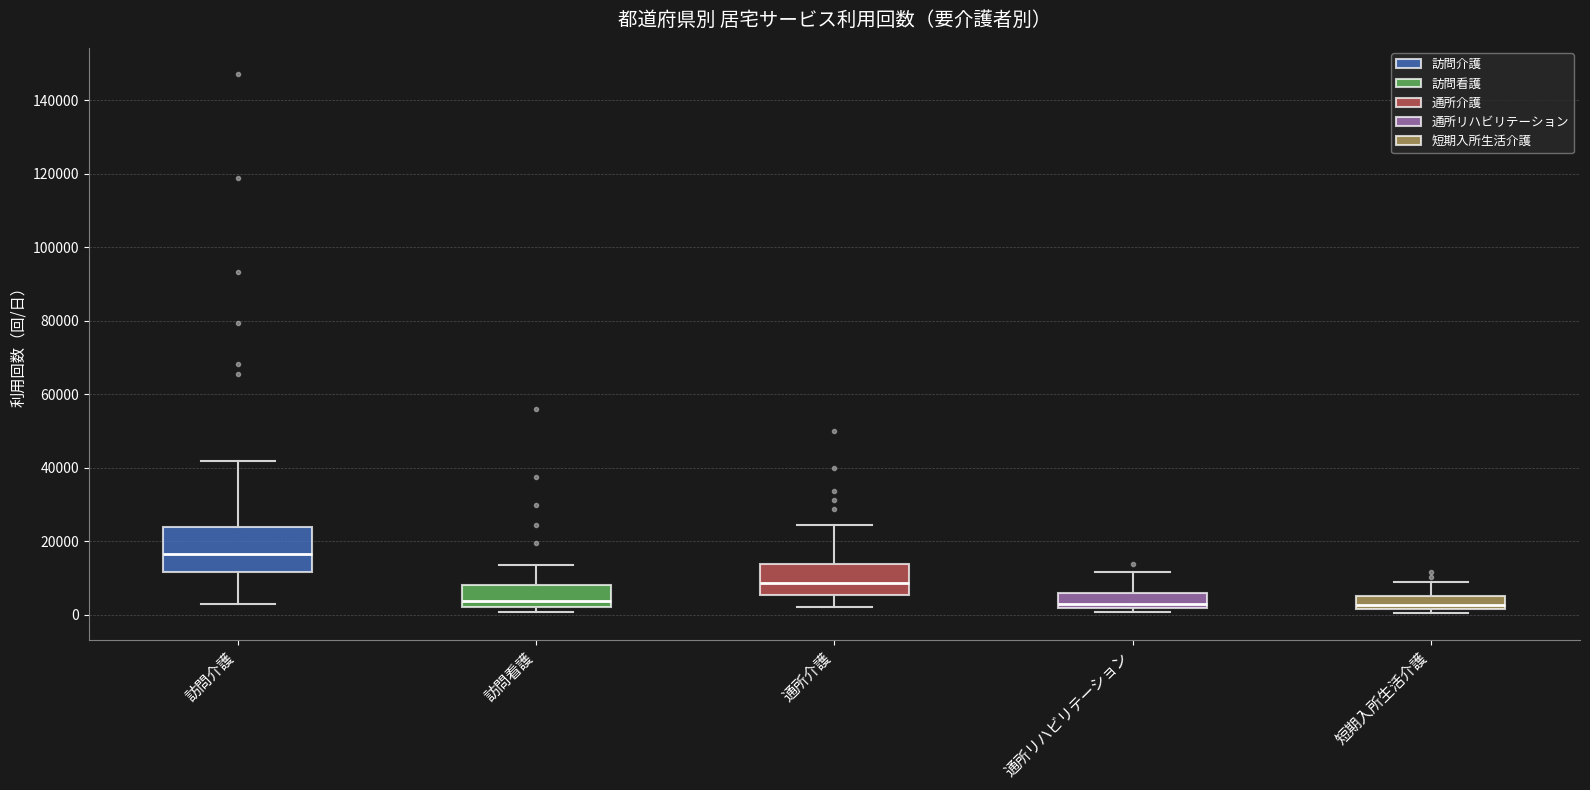

Reading left to right, read every box against the y-axis: the position of its median line, the range the box covers, and the ends of its whiskers. The values are not printed on the chart, so give them approximately, as read against the axis.

訪問介護: median 16000, box 12000 to 24000, whiskers 2000 to 42000
訪問看護: median 4000, box 2000 to 8000, whiskers 0 to 14000
通所介護: median 8000, box 6000 to 14000, whiskers 2000 to 24000
通所リハビリテーション: median 2000 (just above the box's lower edge), box 2000 to 6000, whiskers 0 to 12000
短期入所生活介護: median 2000 (just above the box's lower edge), box 2000 to 6000, whiskers 0 to 8000